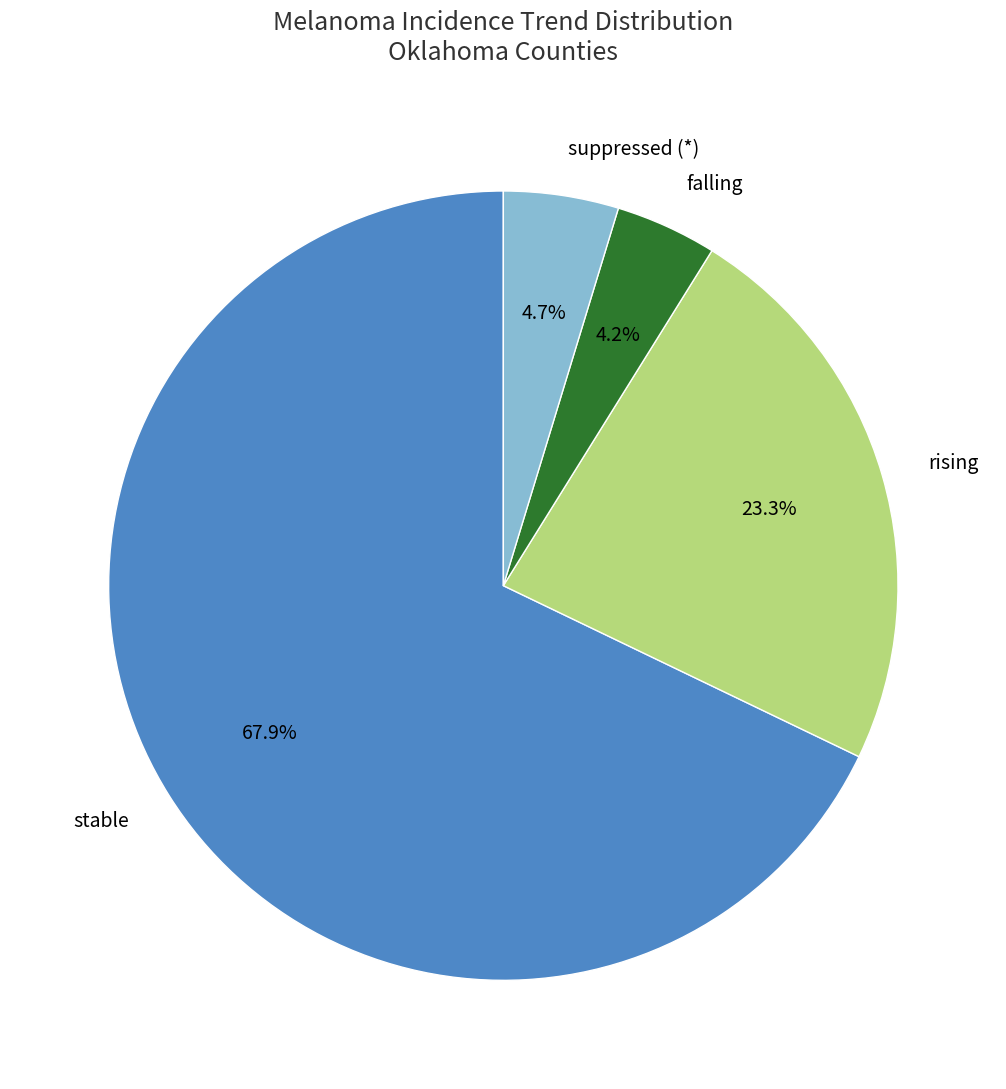

Between rising and falling, which is larger?

rising